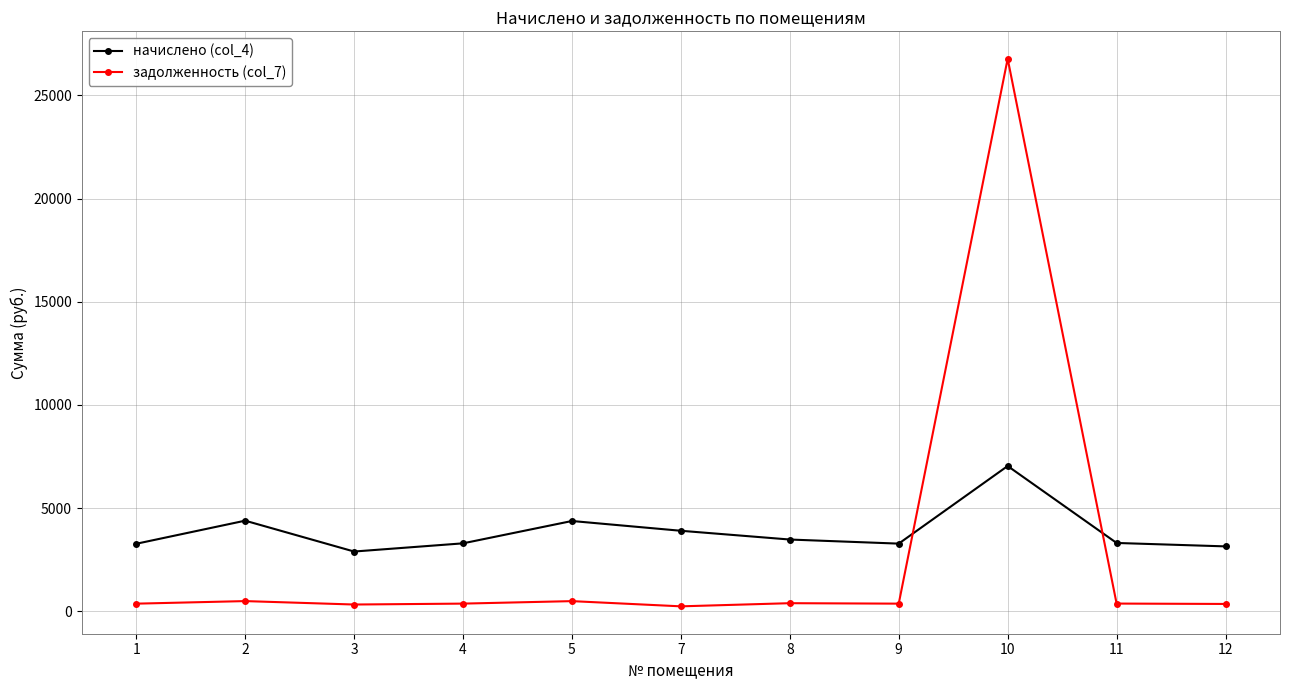

Rank the series by their maximum value, from highest to lowest.

задолженность (col_7), начислено (col_4)